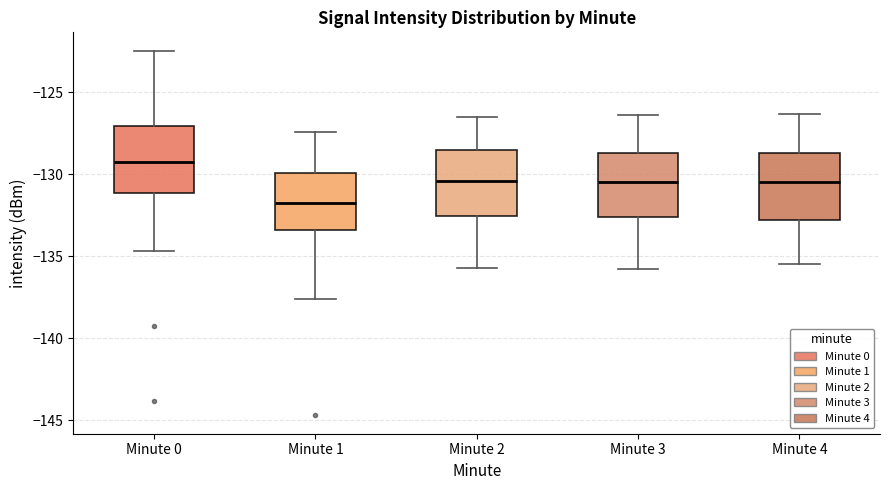

Reading left to right, transcribe this box plot: for each box, give where its median line is, the range the box spans, and where its two whiskers end, as read against the y-axis. The values are not printed on the chart, so give them approximately, as read against the axis.

Minute 0: median -129.5, box -131.0 to -127.0, whiskers -134.5 to -122.5
Minute 1: median -132.0, box -133.5 to -130.0, whiskers -137.5 to -127.5
Minute 2: median -130.5, box -132.5 to -128.5, whiskers -135.5 to -126.5
Minute 3: median -130.5, box -132.5 to -128.5, whiskers -136.0 to -126.5
Minute 4: median -130.5, box -133.0 to -128.5, whiskers -135.5 to -126.5